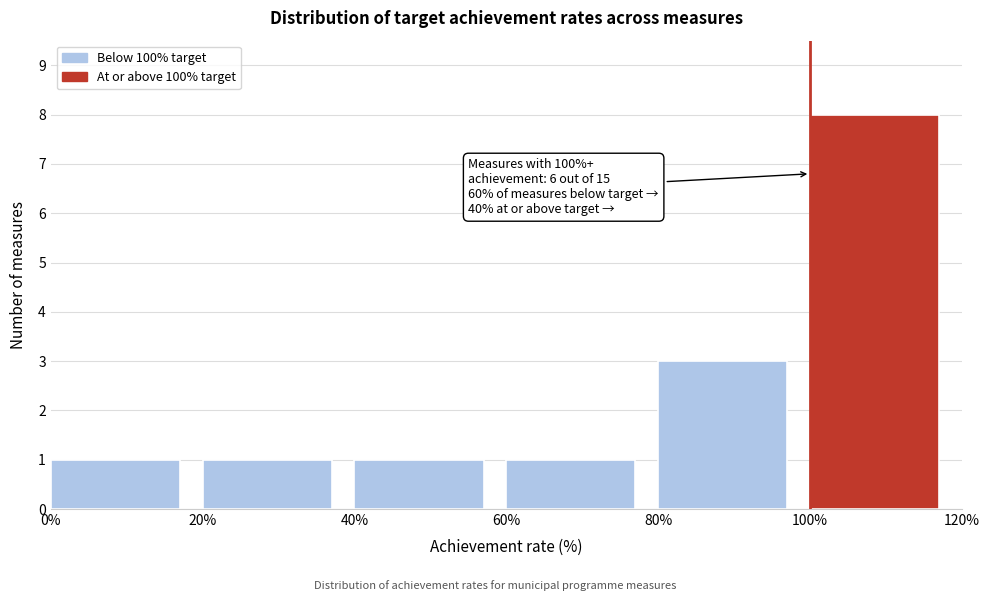

Which range on the x-axis has the tallest bar?

100% to 120%